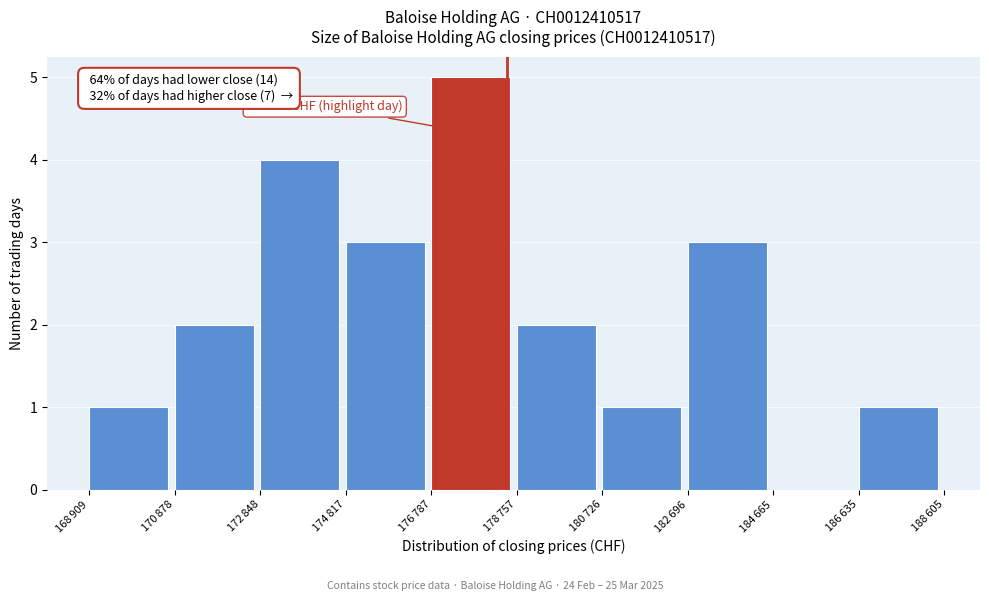

What is the sum of all values?

22